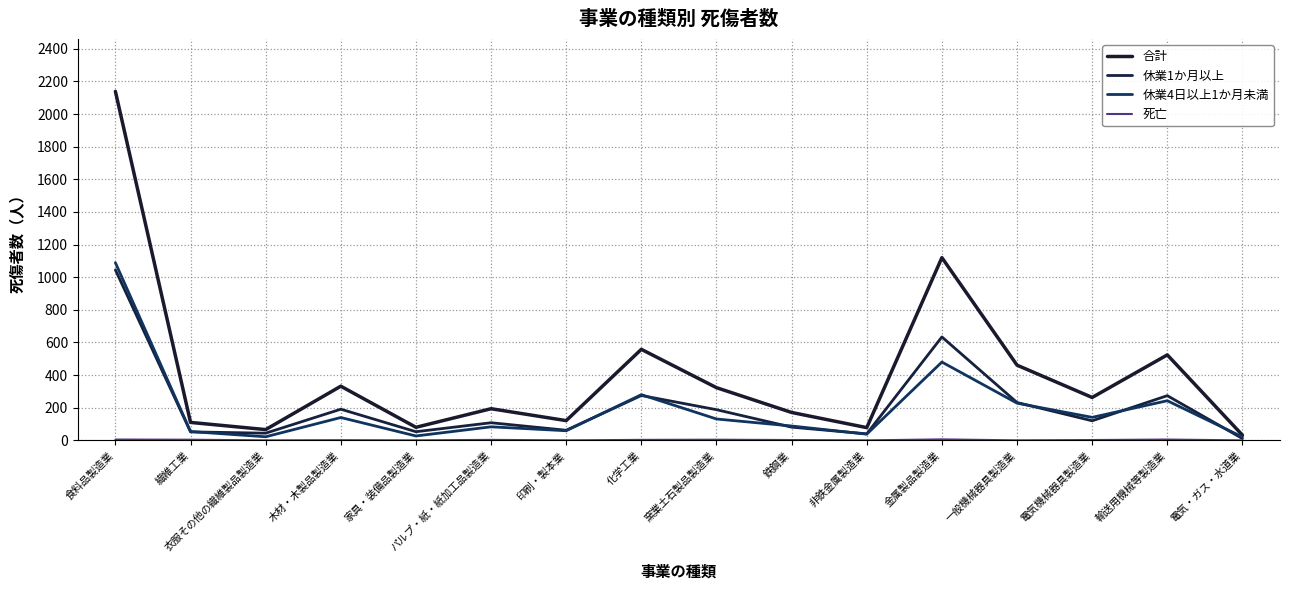

In 死亡, how many points are lower than both neighbors (excluding endpoints)?

5